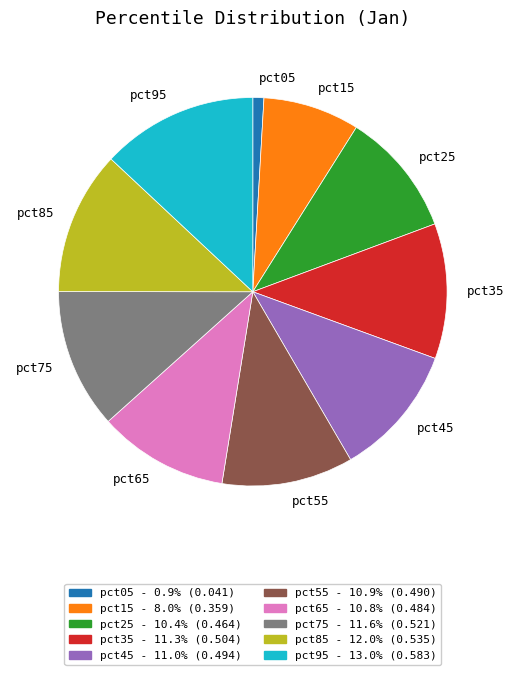

Do pct15 and pct55 together represent more than half of the pie?

No